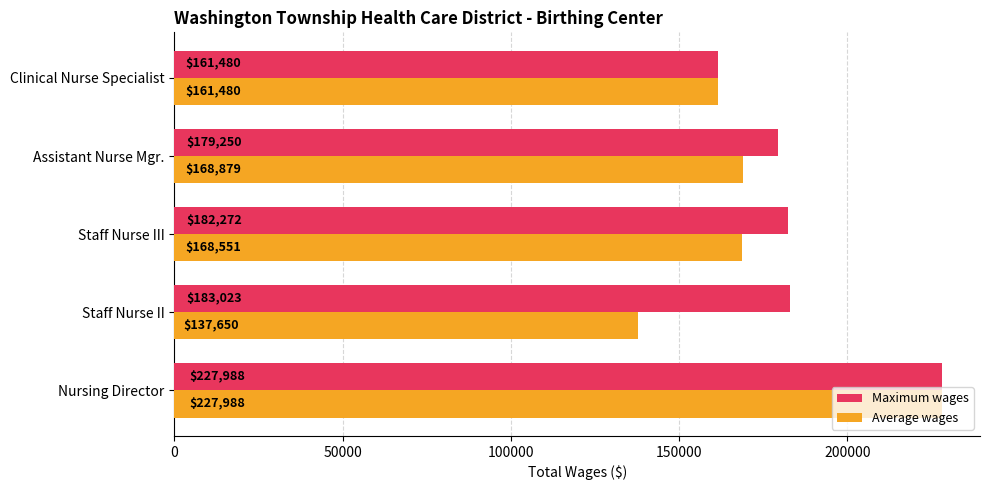

Which series has the widest spread of values?

Average wages